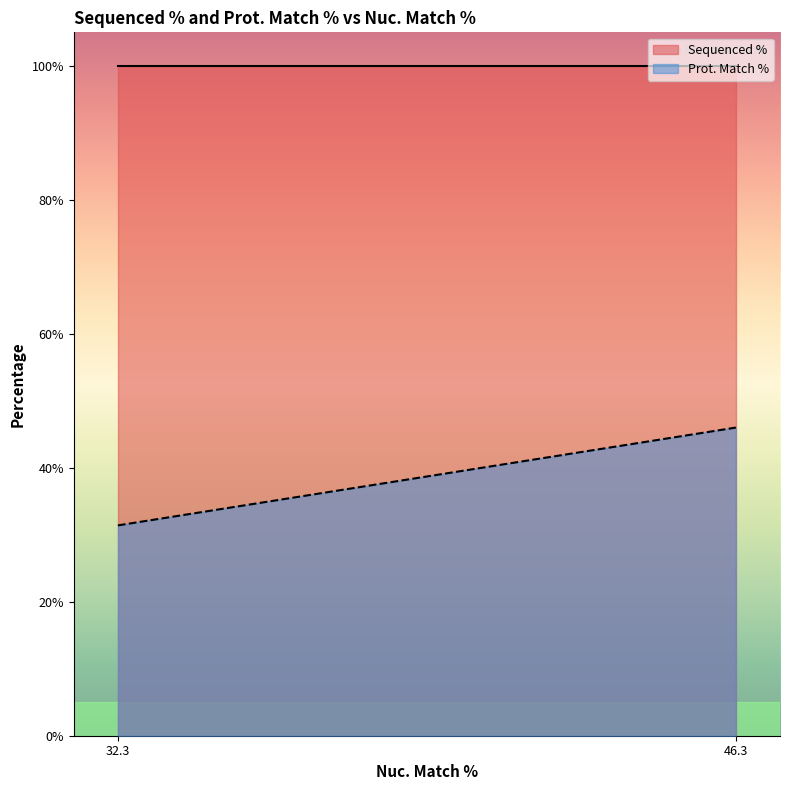

Is the value of Prot. Match % at 32.3 greater than the value of Sequenced % at 32.3?

No